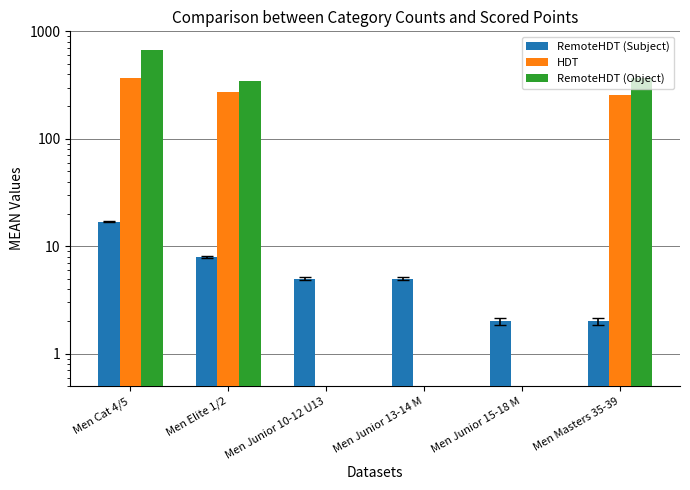

How many groups of bars are there?

6